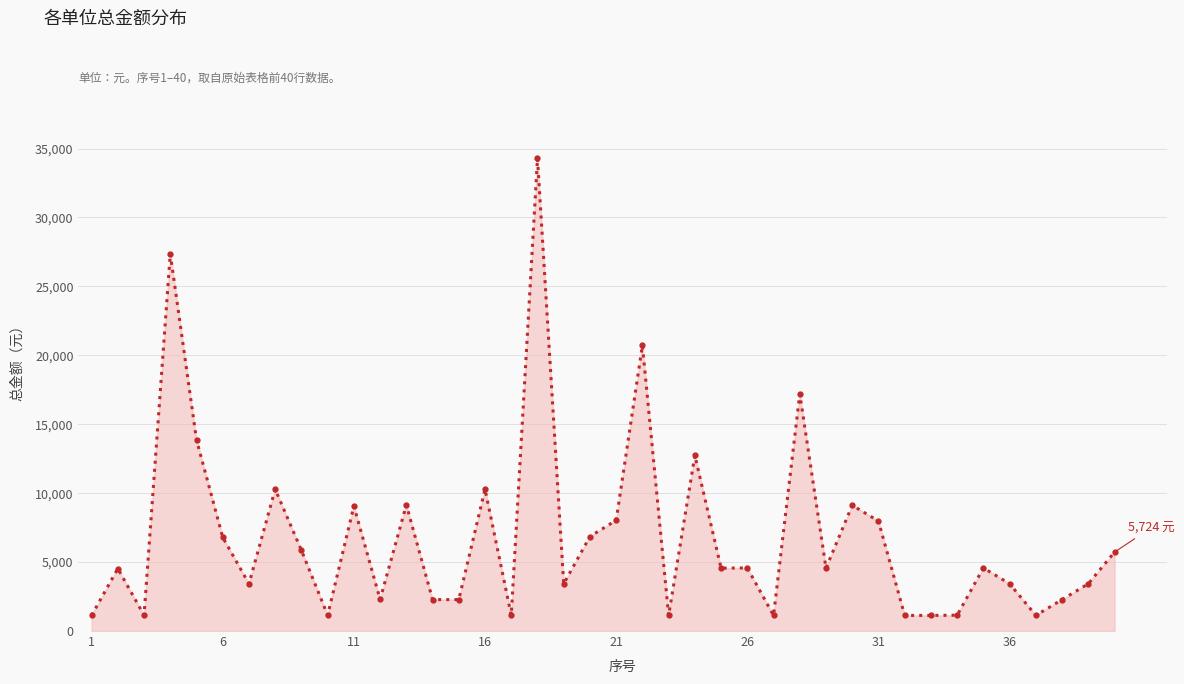

True or false: there are more than 0 points higher than both neighbors.

True